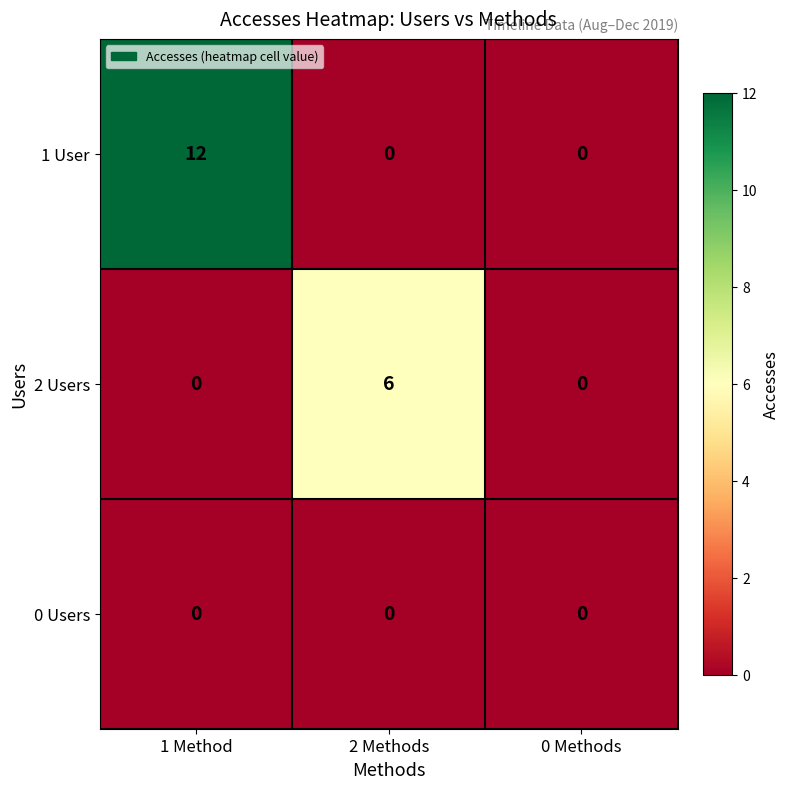

What is the difference between the maximum and minimum values in the 2 Users series?

6